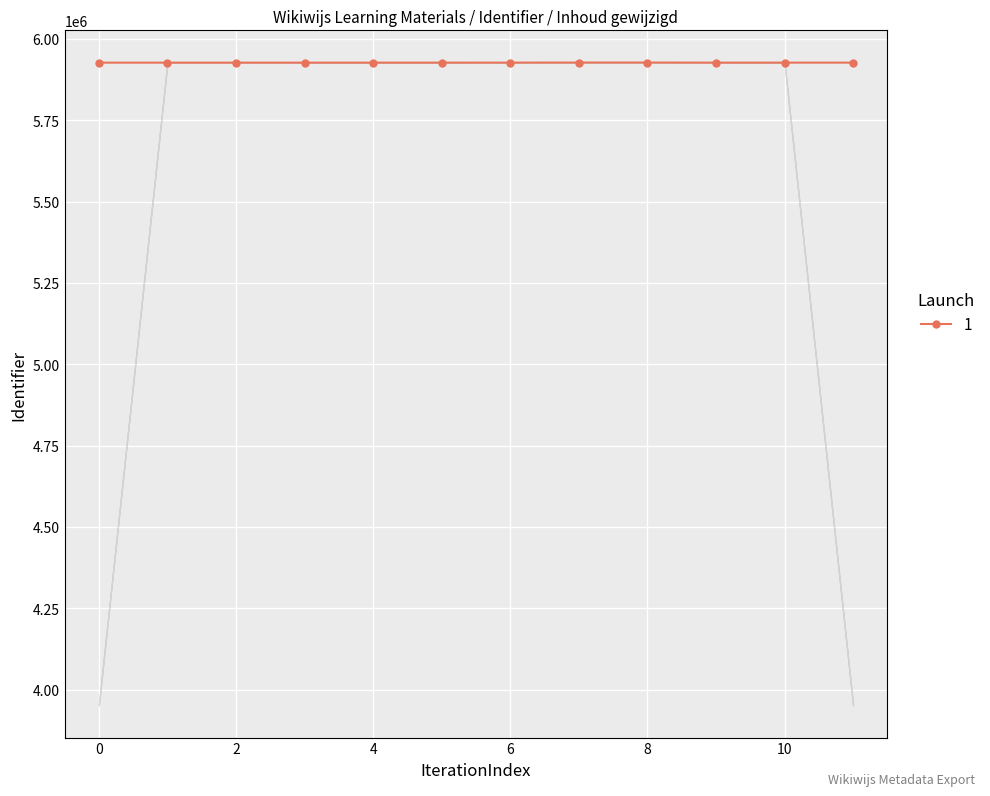

What is the sum of all values?

71127427